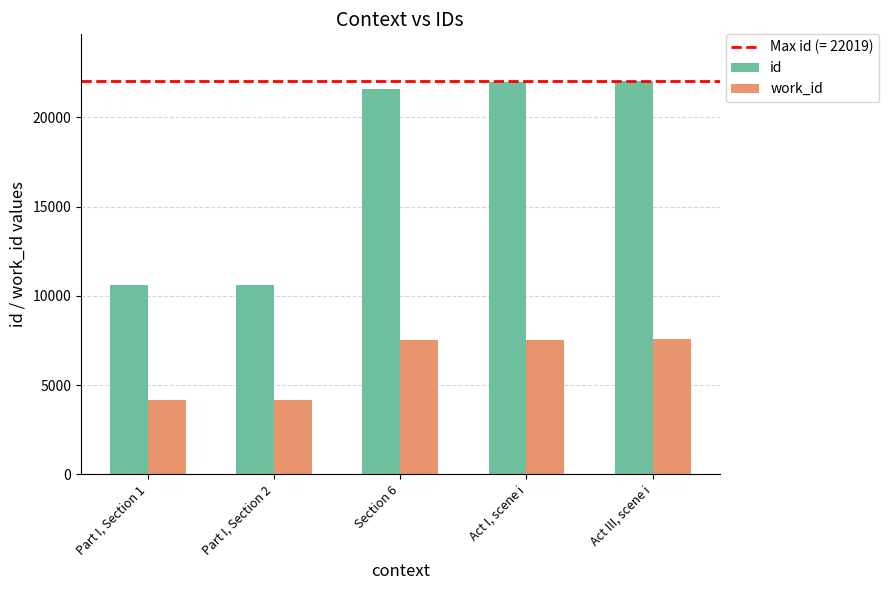

What is the label of the 4th bar from the right?

Part I, Section 2